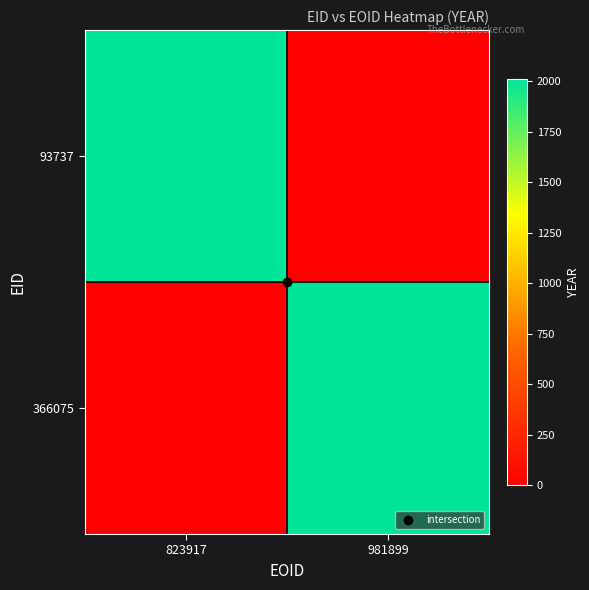

Which series has the largest total across all categories?

93737